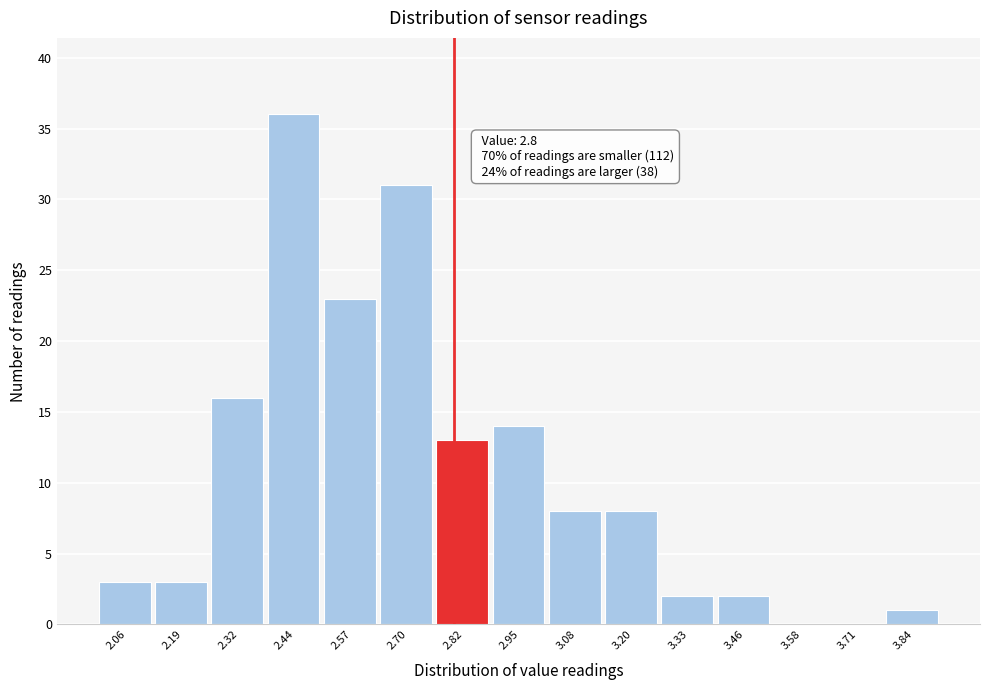

Over which range of the x-axis is the bar tallest?

2.38 to 2.50